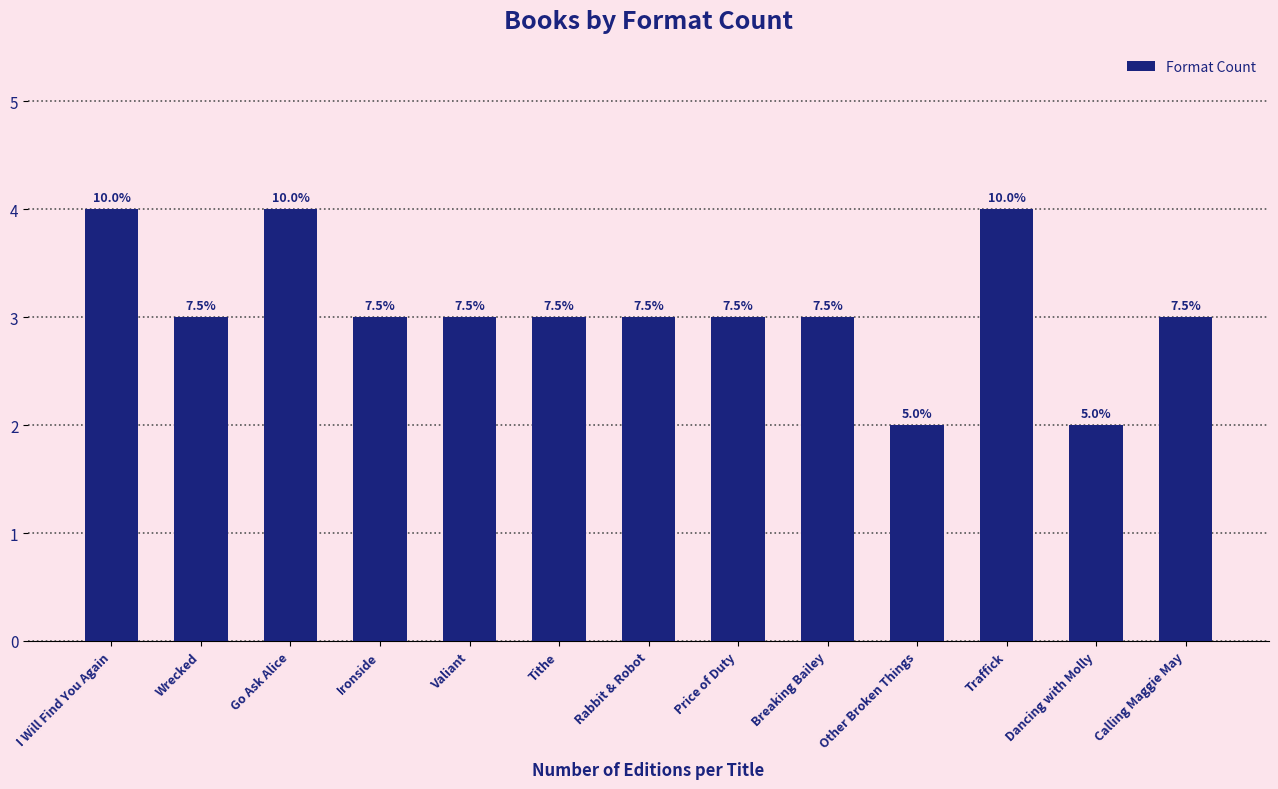

Reading left to right, transcribe all the data shown in this chart.

4	3	4	3	3	3	3	3	3	2	4	2	3